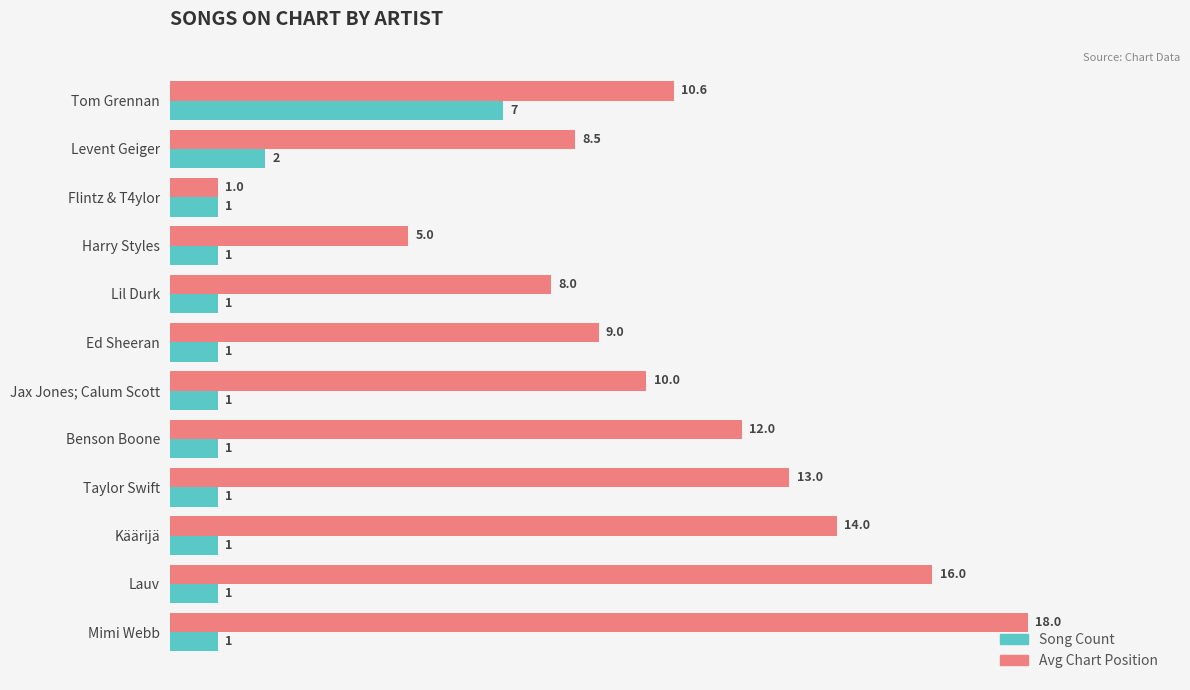

At which category is the sum across all series the highest?

Mimi Webb